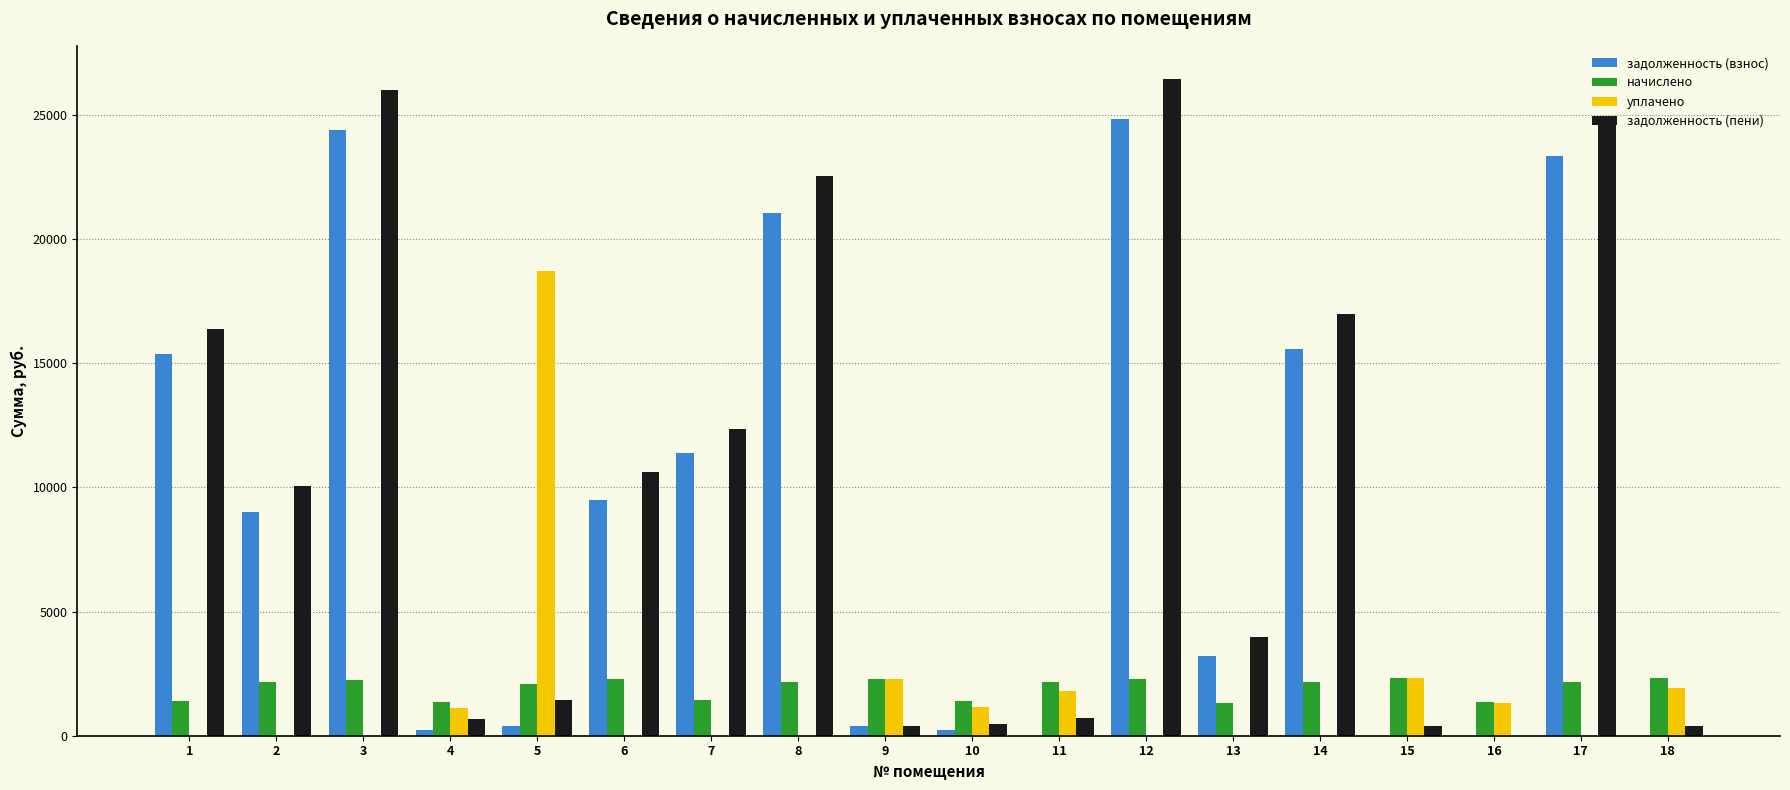

What is the sum of the начислено values at 3 and 17?

4392.2